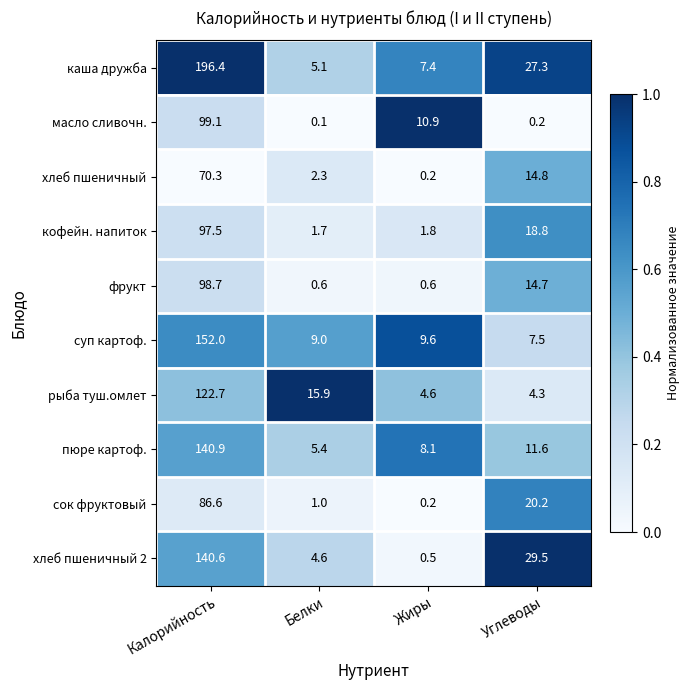

Rank the categories by кофейн. напиток value from highest to lowest.

Калорийность, Углеводы, Жиры, Белки